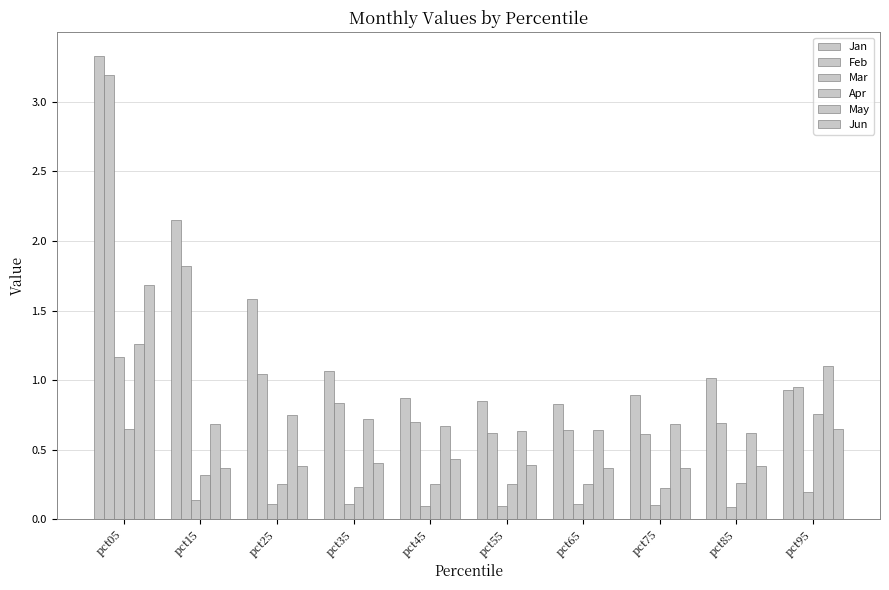

Which category has the highest value in the Jun series?

pct05